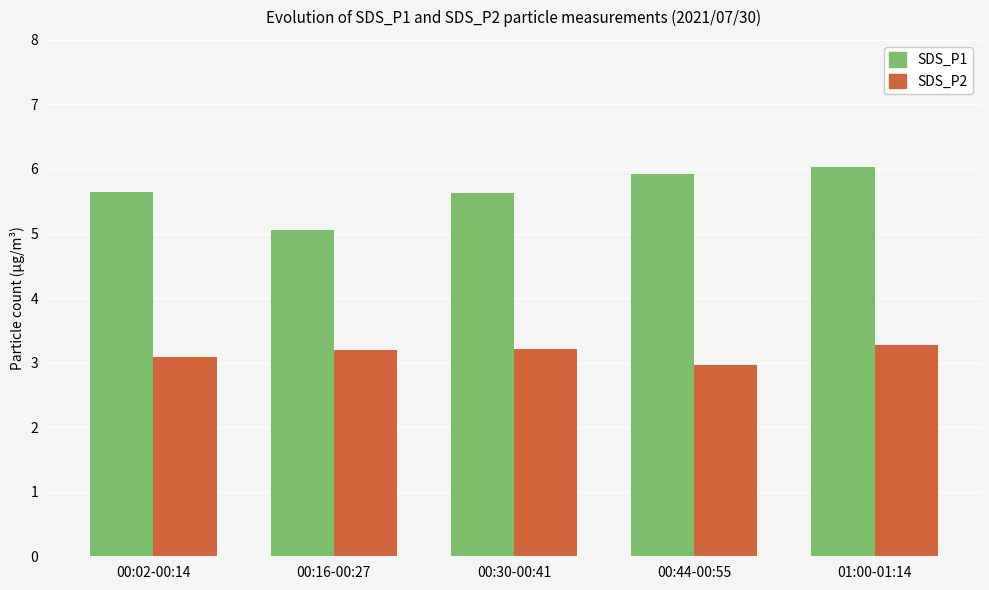

What is the sum of the SDS_P2 values at 00:02-00:14 and 01:00-01:14?

6.4